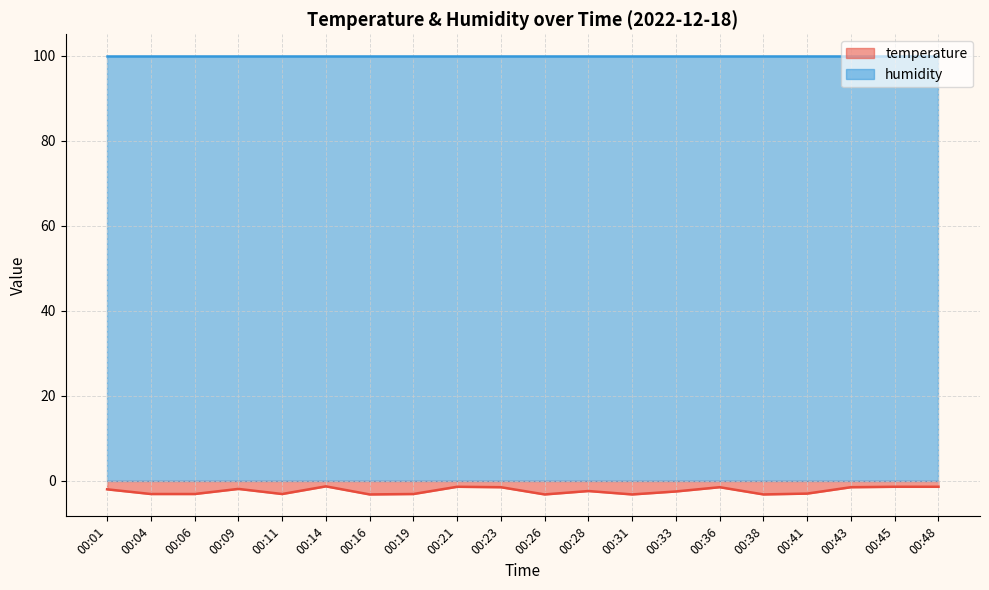

Does the chart display data point markers on the line(s)?

No